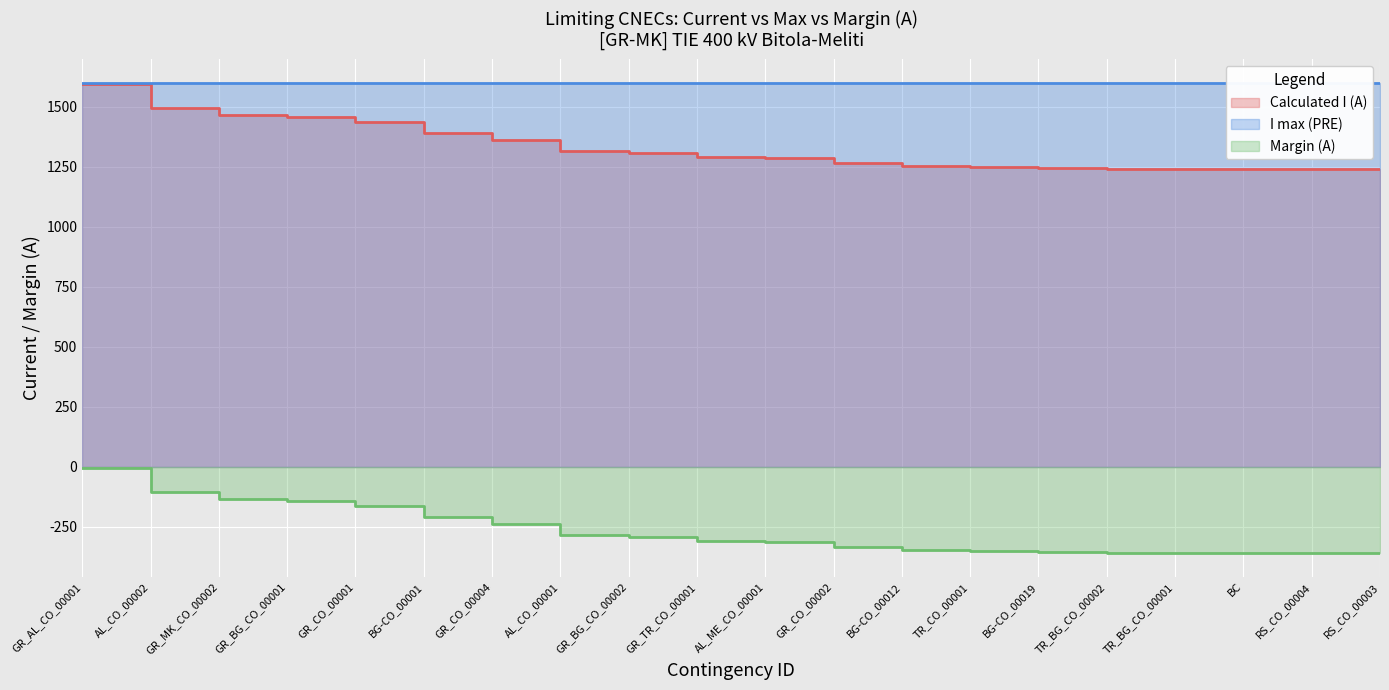

What is the difference between the maximum and minimum values in the Margin (A) series?

357